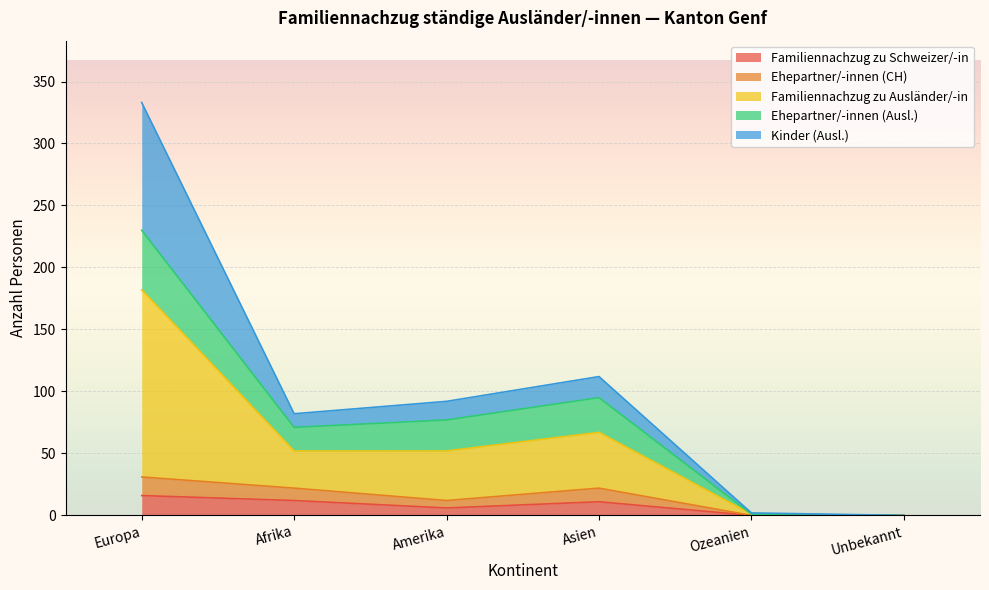

How many interior local valleys does the Ehepartner/-innen (CH) series have?

1